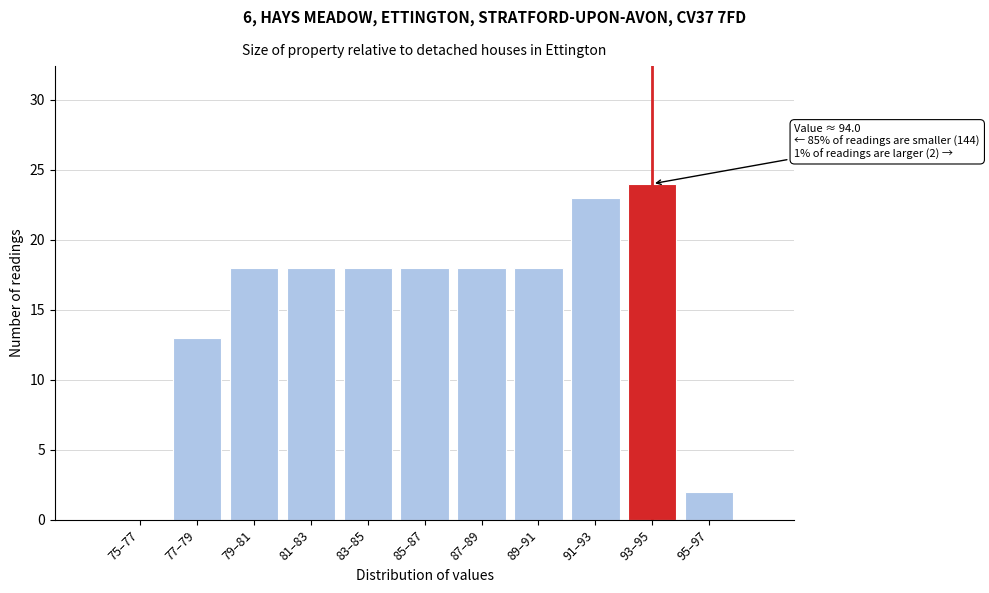

Reading left to right, what are all the values shown in this chart?

75–77=0	77–79=13	79–81=18	81–83=18	83–85=18	85–87=18	87–89=18	89–91=18	91–93=23	93–95=24	95–97=2